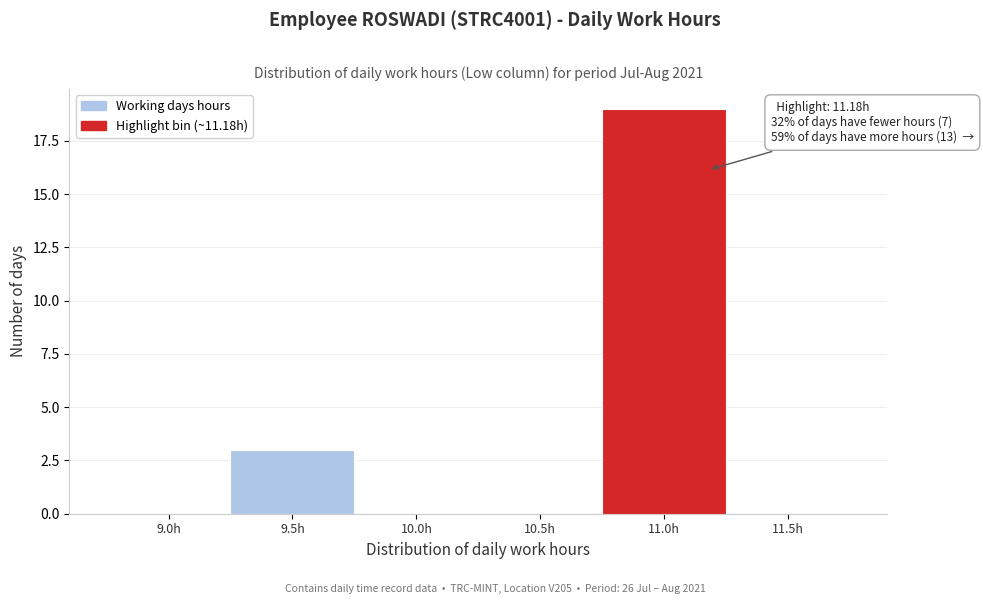

Reading left to right, list all the values displayed in this chart.

9.0h=0	9.5h=3	10.0h=0	10.5h=0	11.0h=19	11.5h=0